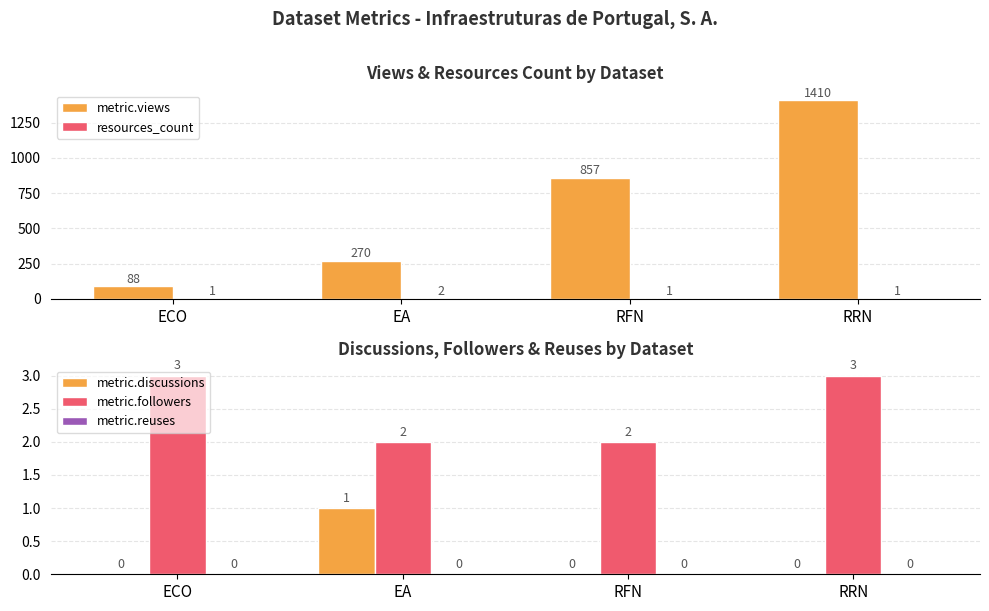

Which series has the largest total across all categories?

metric.views